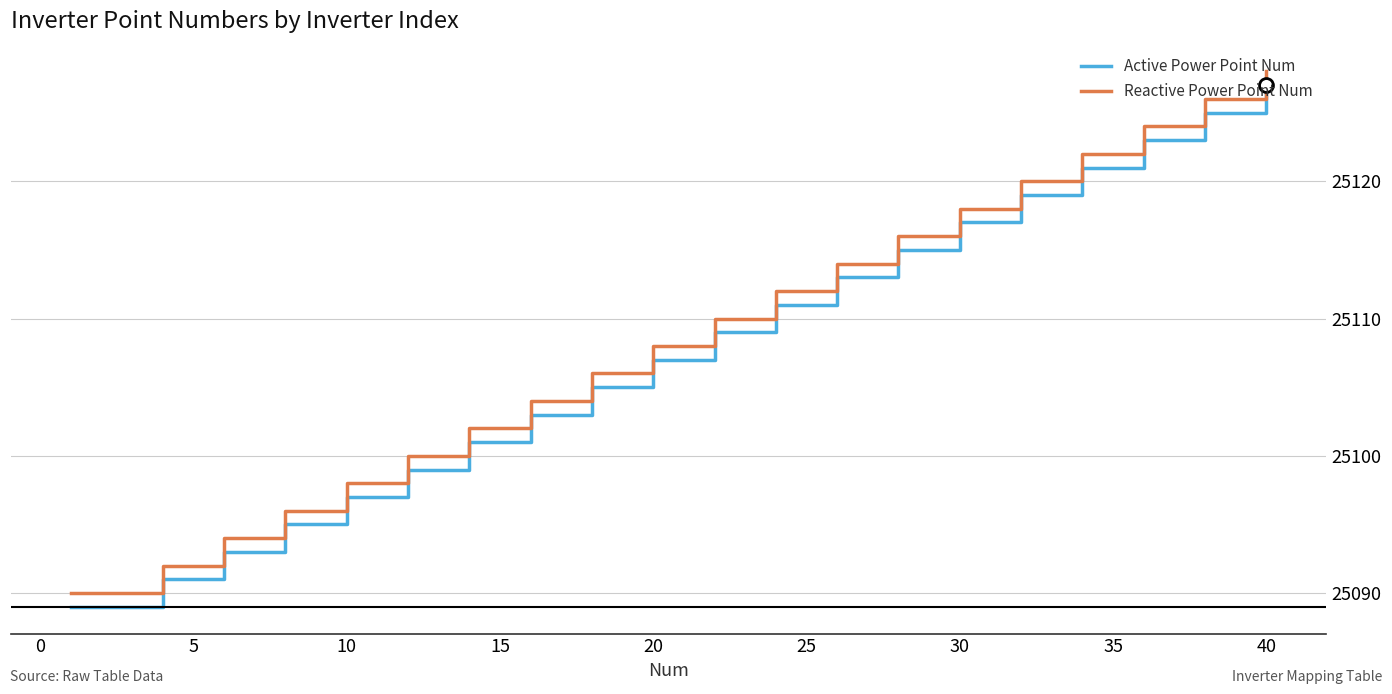

True or false: Reactive Power Point Num and Active Power Point Num cross at least once.

False